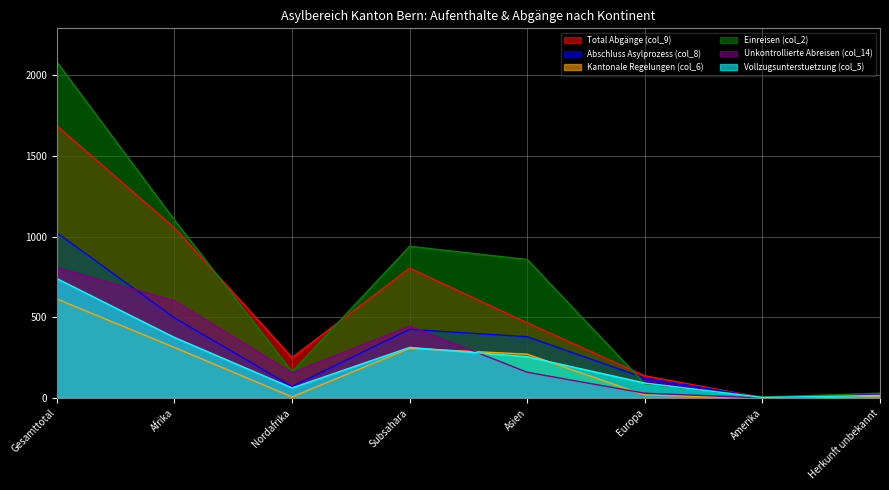

Does the chart have visible grid lines?

Yes